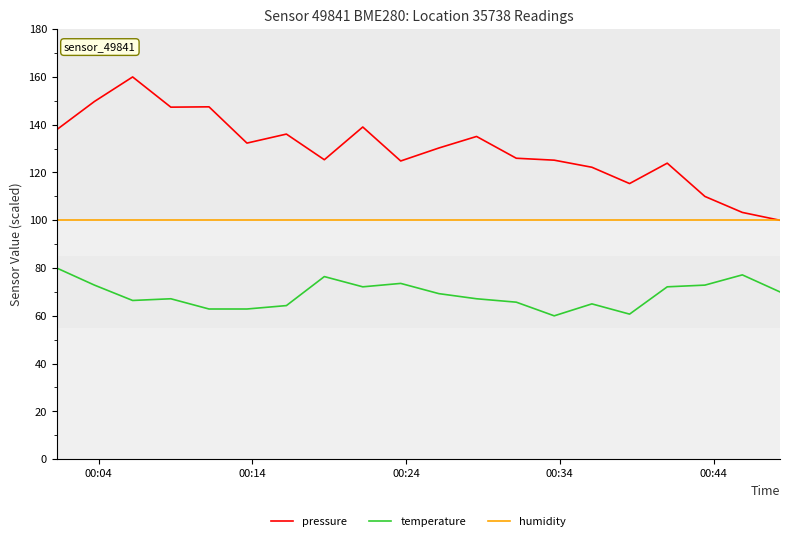

True or false: pressure and temperature cross at least once.

False